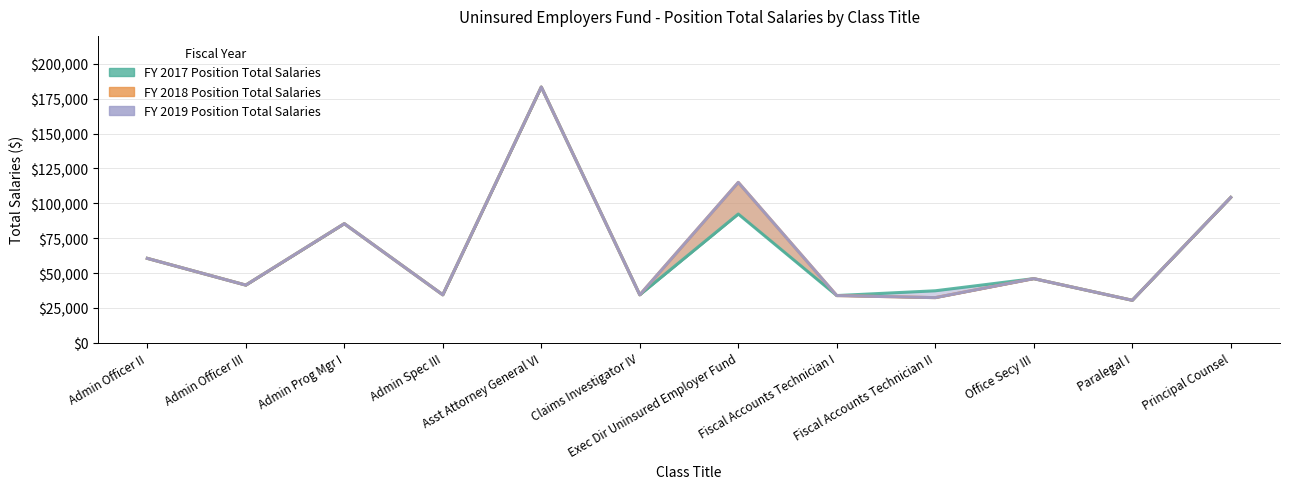

Where does the data first go above 45994?

Admin Officer II